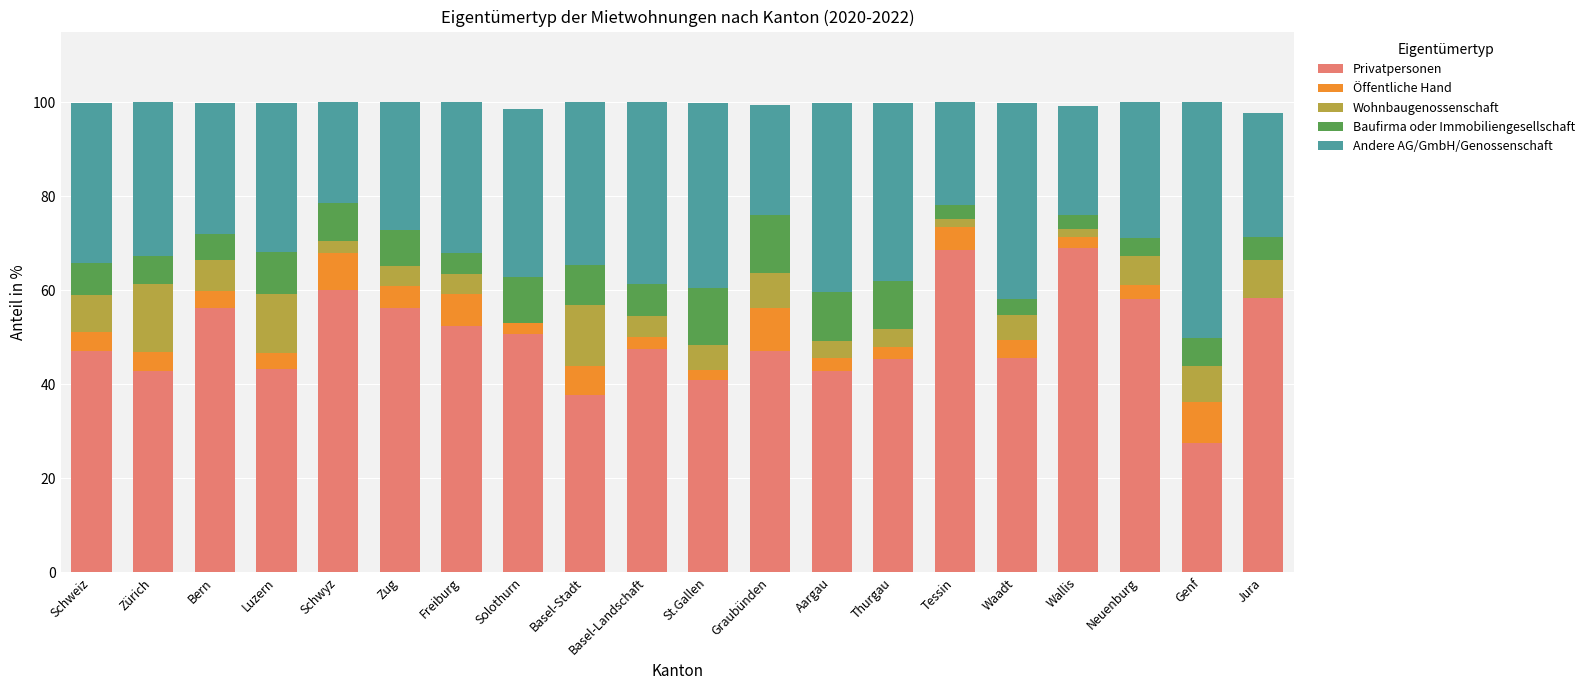

The value of Privatpersonen at Wallis is 68.9. True or false?

True